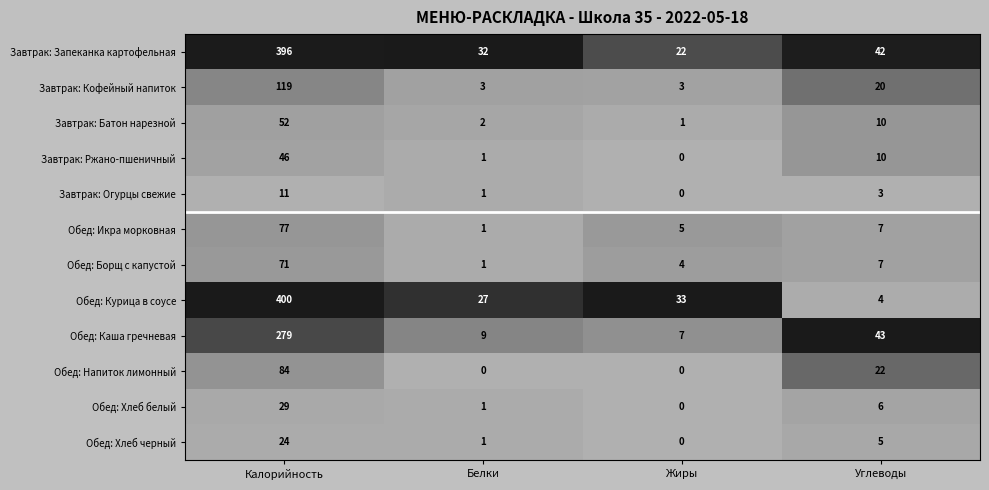

Rank the categories by Завтрак: Огурцы свежие value from lowest to highest.

Жиры, Белки, Углеводы, Калорийность